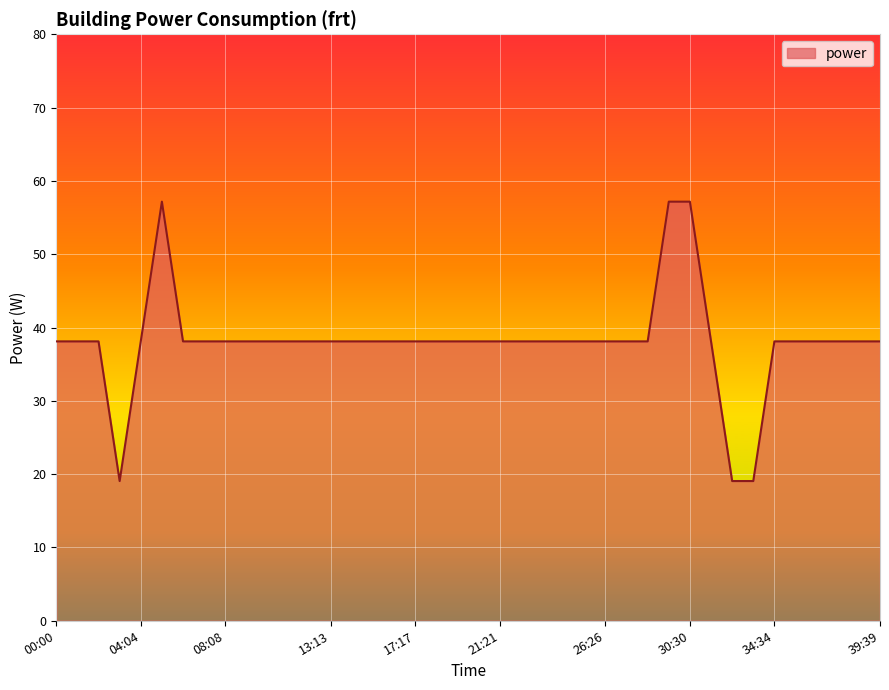

What is the greatest value displayed?

57.2